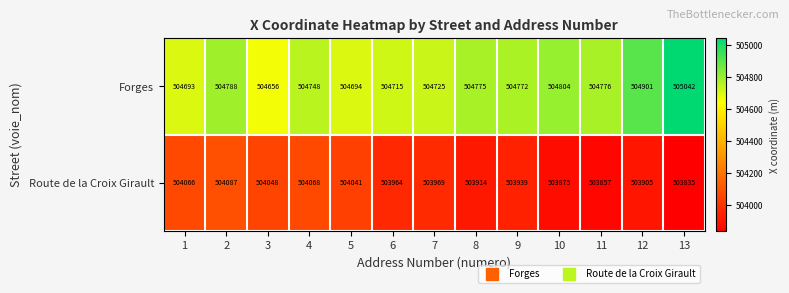

What is the sum of all Route de la Croix Girault values?

6551568